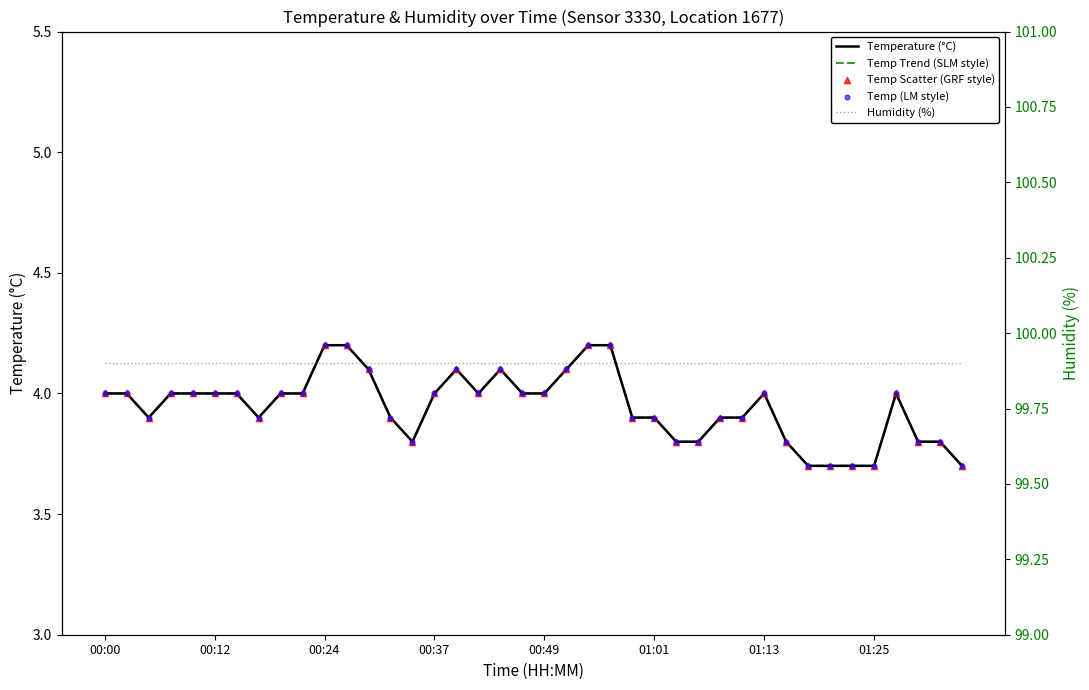

What is the total value across all series at 00:12?

115.9